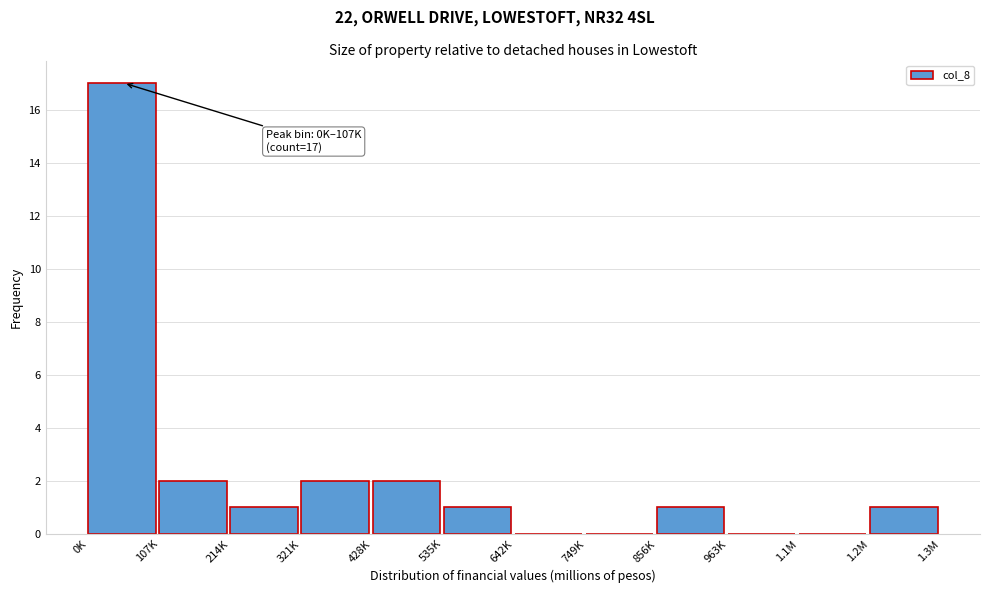

Reading right to left, transcribe all the data shown in this chart.

1.2M=1	1.1M=0	963K=0	856K=1	749K=0	642K=0	535K=1	428K=2	321K=2	214K=1	107K=2	0K=17